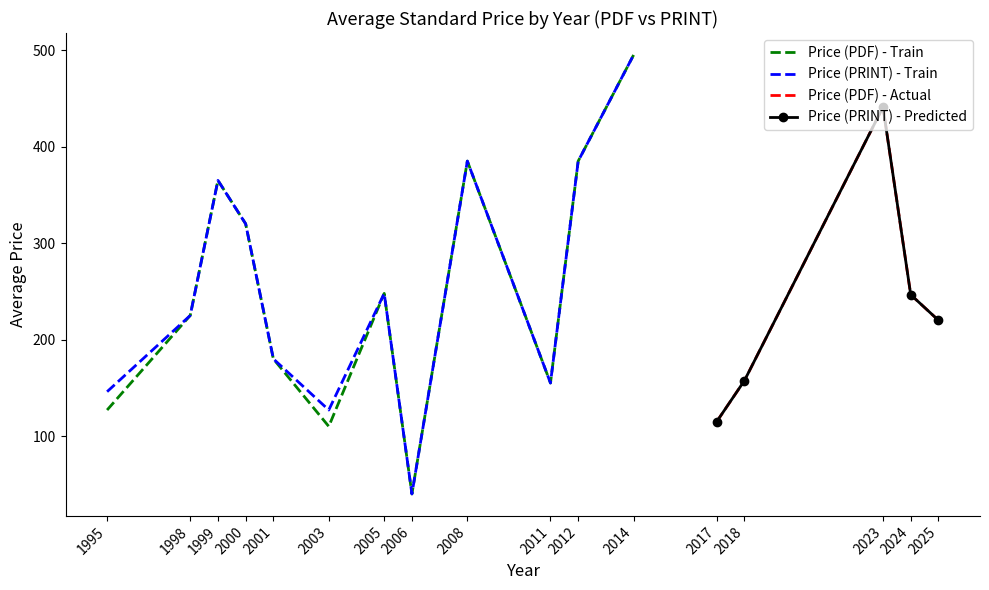

What is the label of the 19th point from the right?

2005